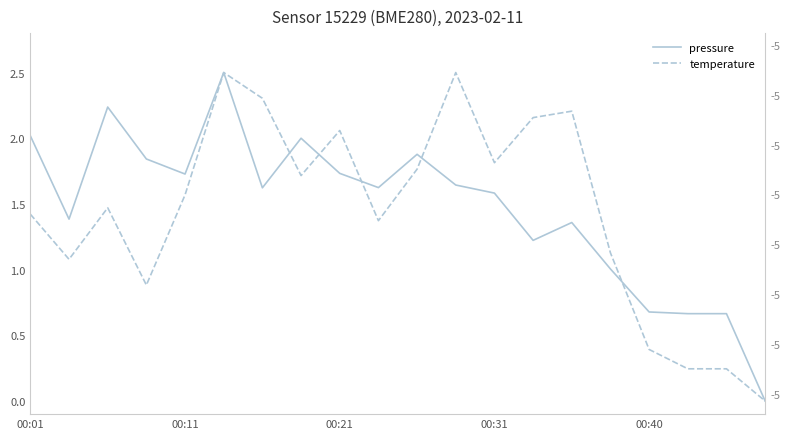

Reading right to left, transcribe all the data shown in this chart.

pressure: 0.0	0.7	0.7	0.7	1.0	1.4	1.2	1.6	1.6	1.9	1.6	1.7	2.0	1.6	2.5	1.7	1.8	2.2	1.4	2.0
temperature: 0.0	0.2	0.2	0.4	1.1	2.2	2.2	1.8	2.5	1.8	1.4	2.1	1.7	2.3	2.5	1.6	0.9	1.5	1.1	1.4